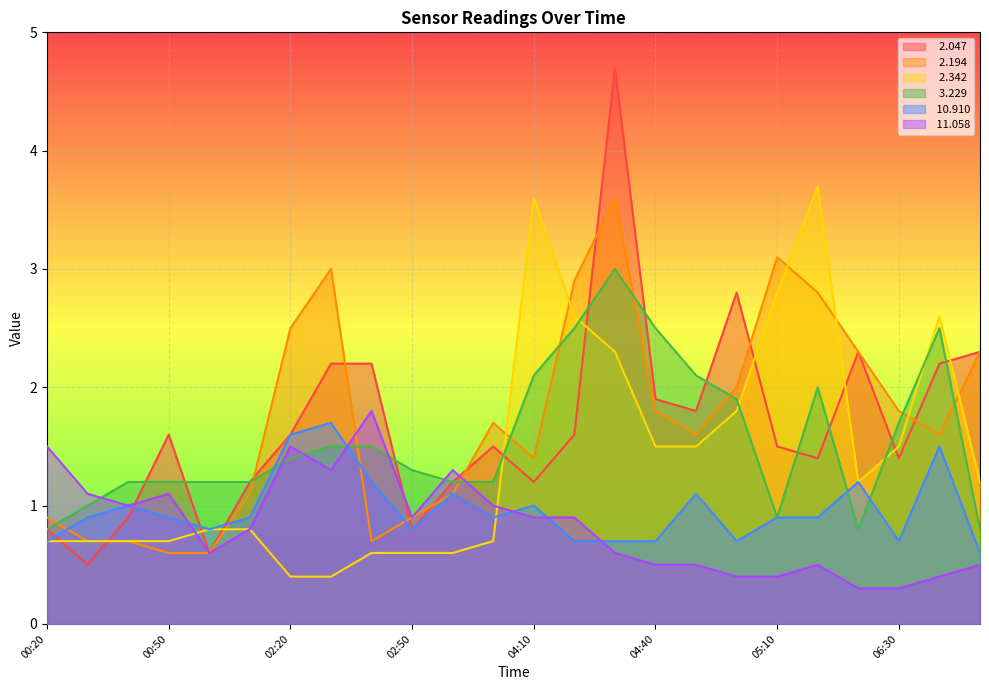

At which category is the sum across all series the highest?

04:30